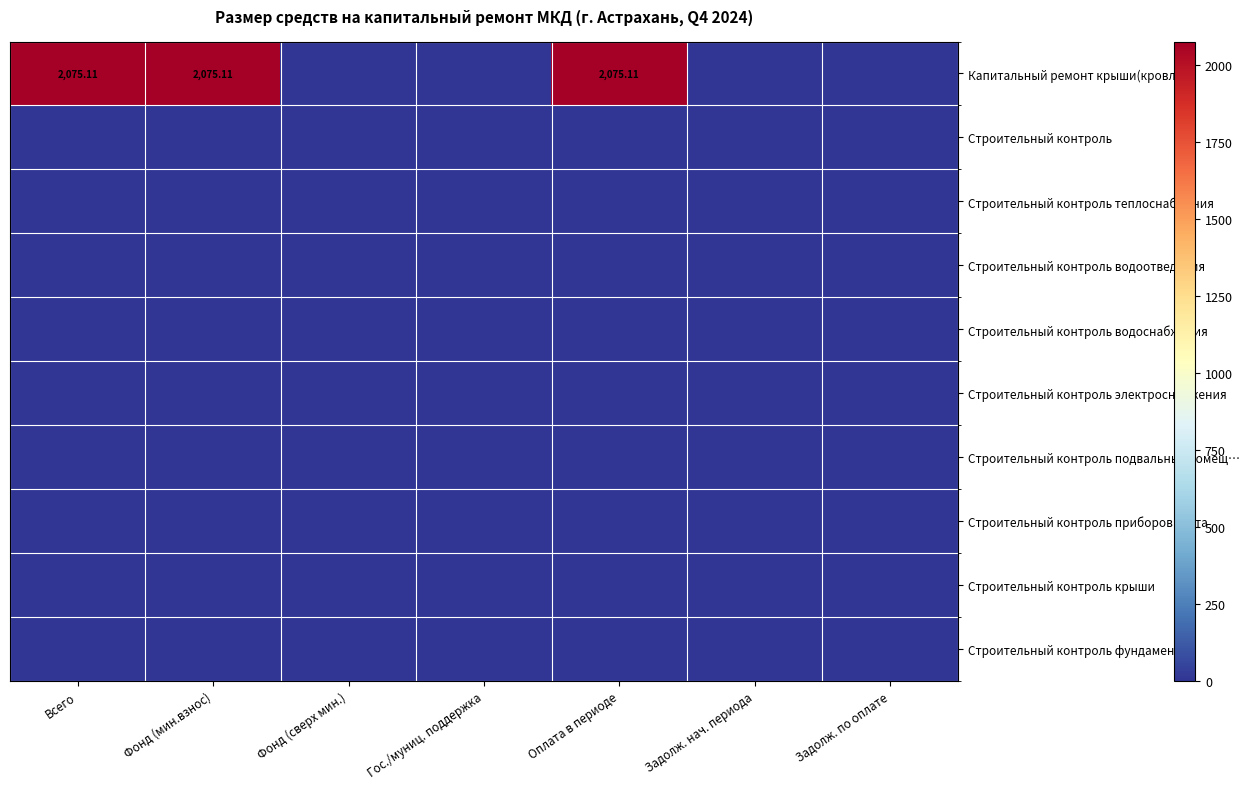

Which series has the largest total across all categories?

Капитальный ремонт крыши(кровли)